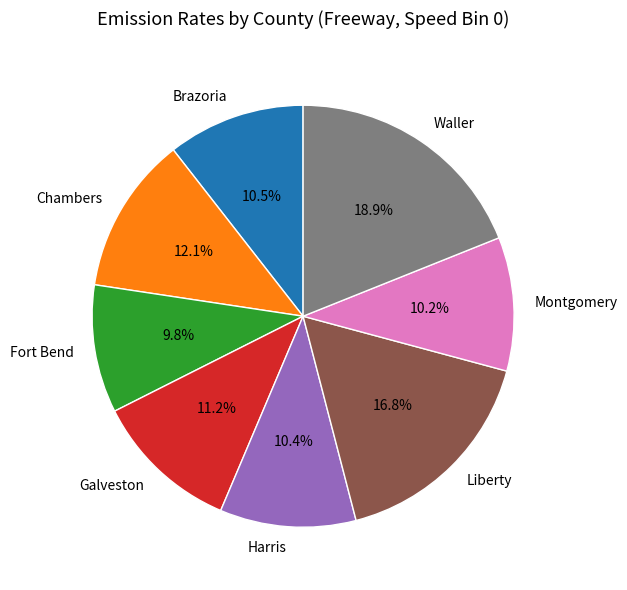

Does Montgomery account for over 50% of the chart?

No